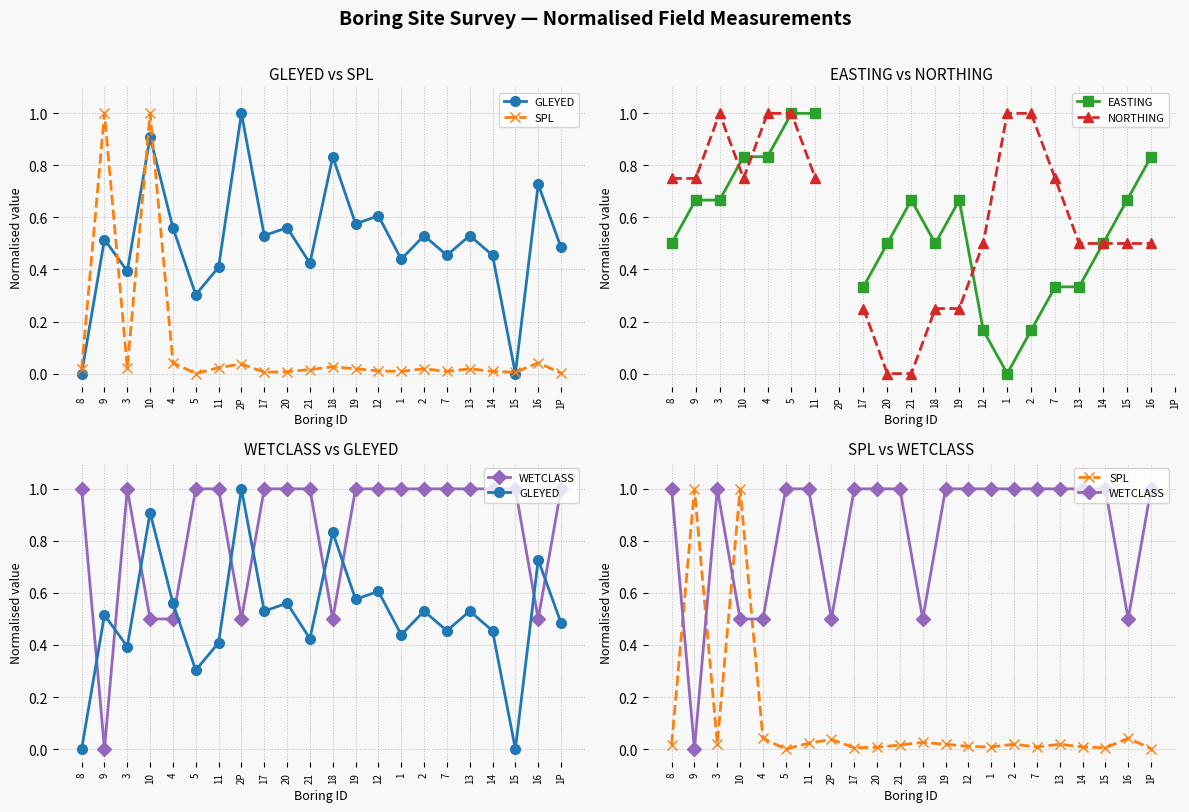

What are all the series names shown in the legend?

GLEYED, SPL, EASTING, NORTHING, WETCLASS